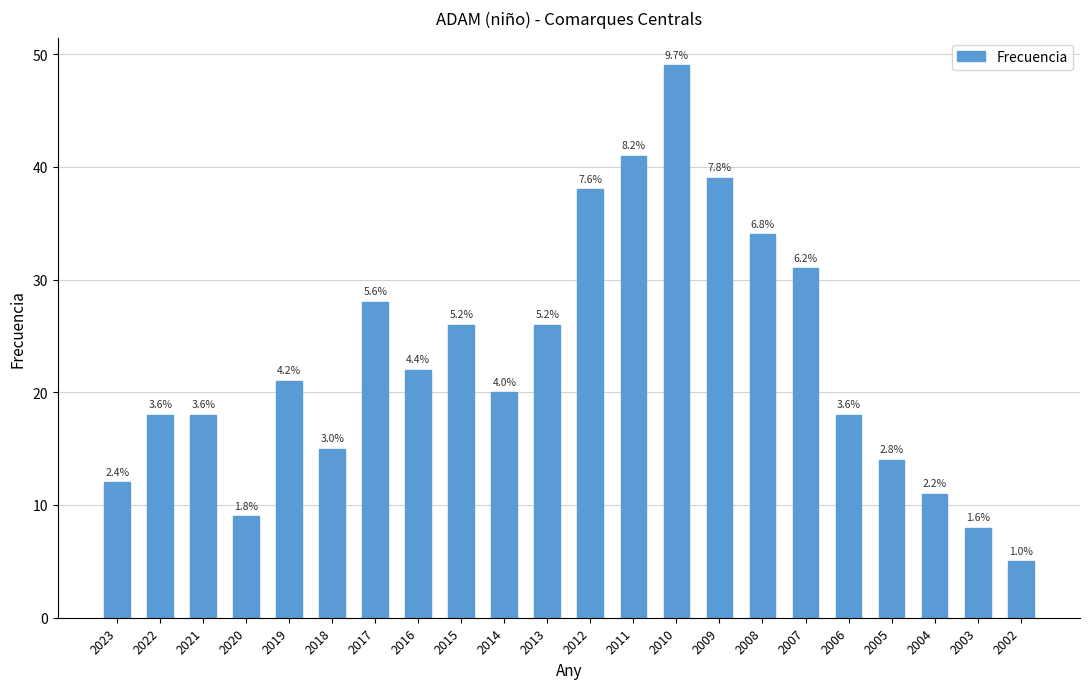

Which label corresponds to the smallest value in the chart?

2002